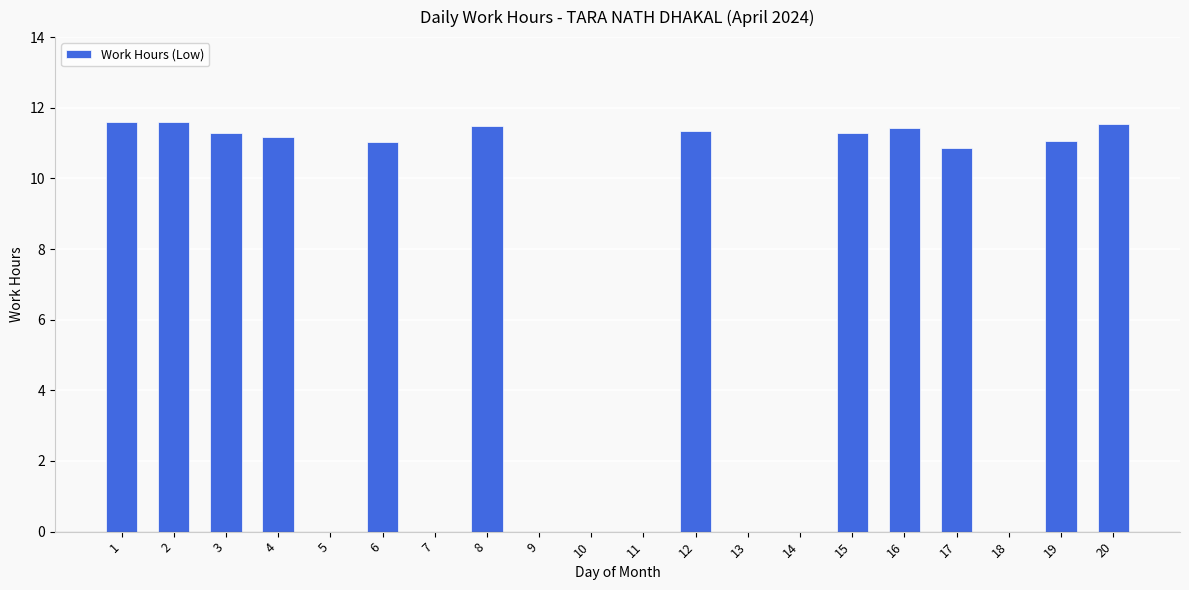

The value at 13 is 6.8. True or false?

False